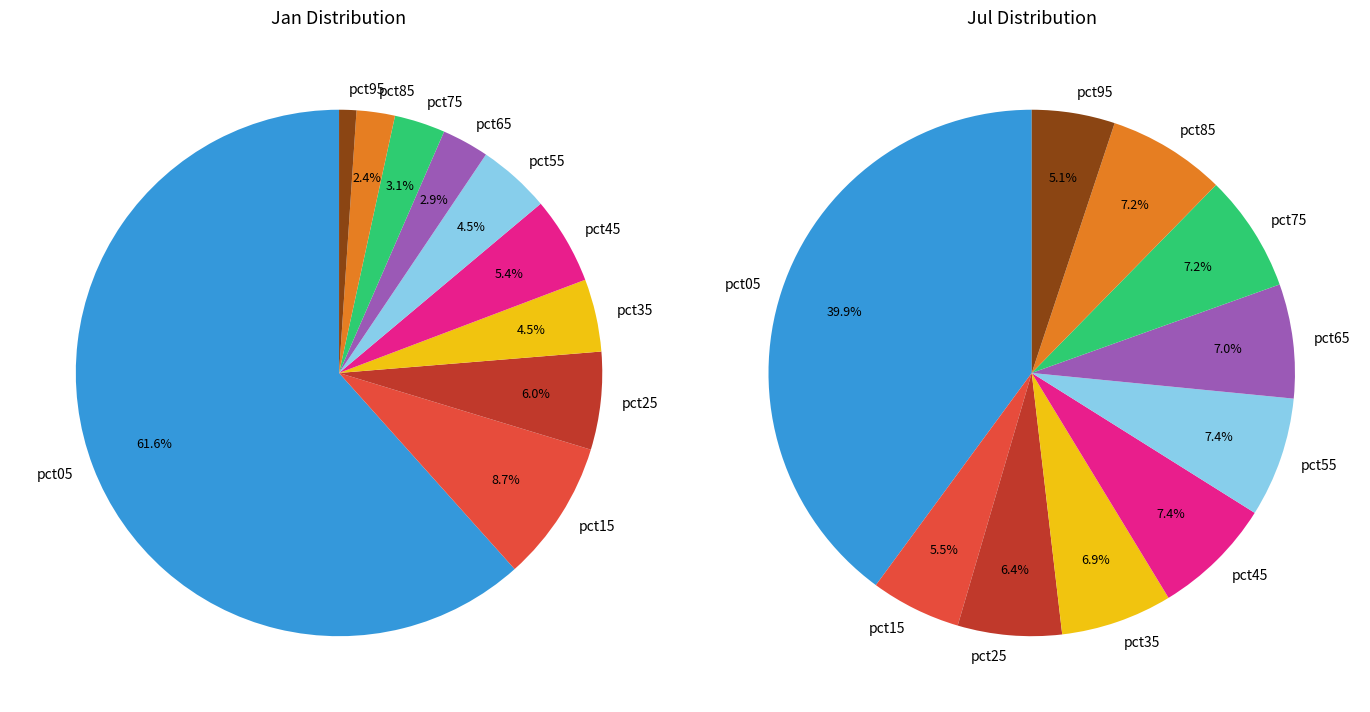

Count the number of slices in the pie.

10